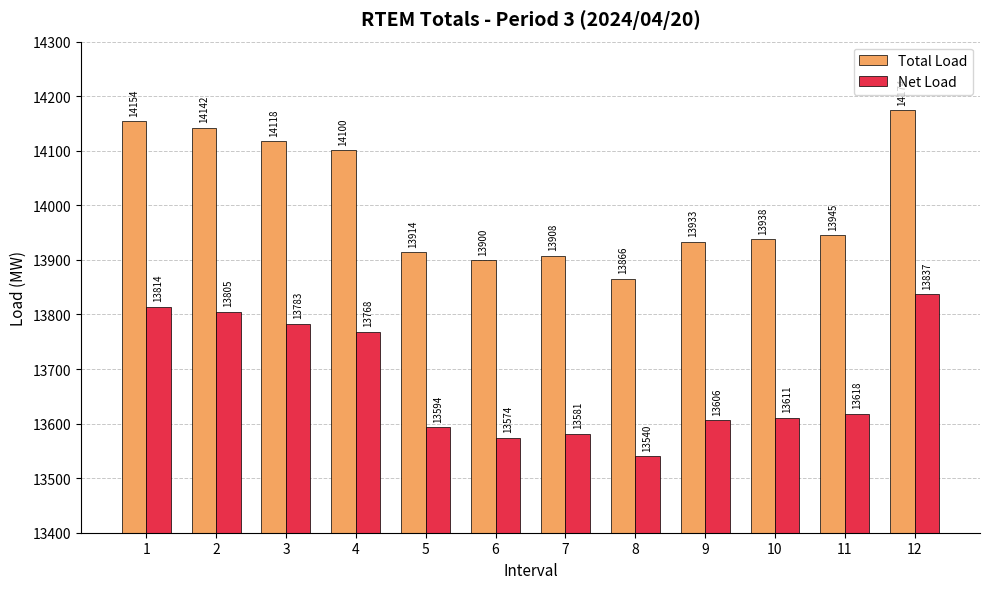

How many values in the Net Load series exceed 13618?

6